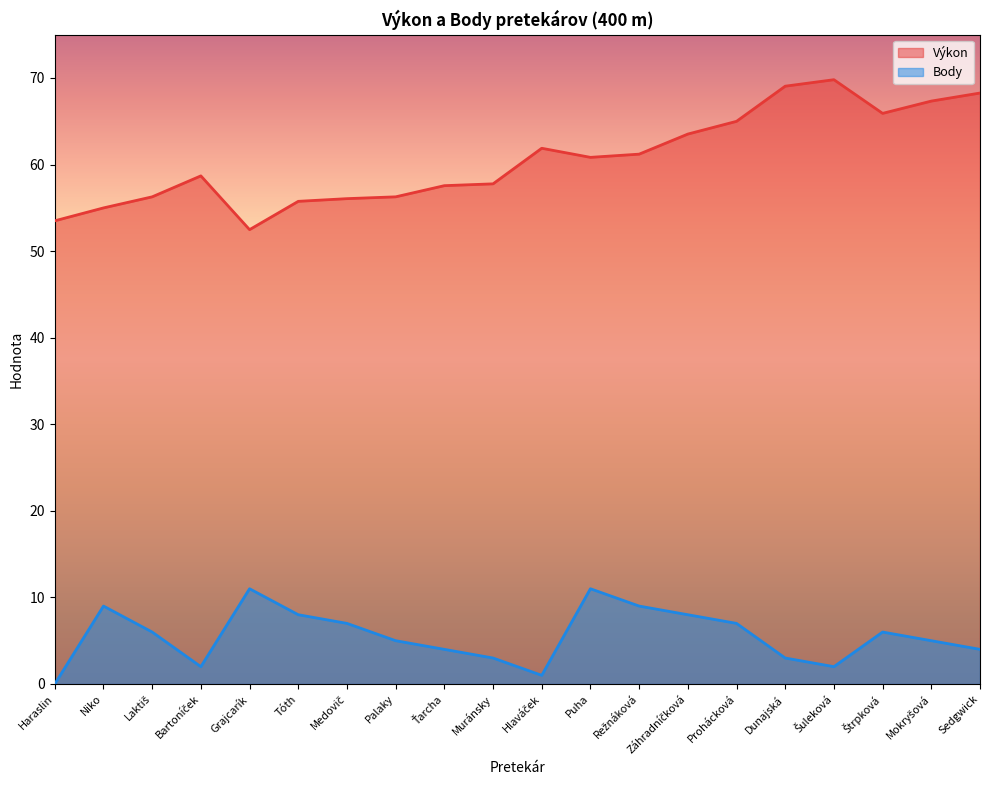

Rank the series by their average value, from lowest to highest.

Body, Výkon